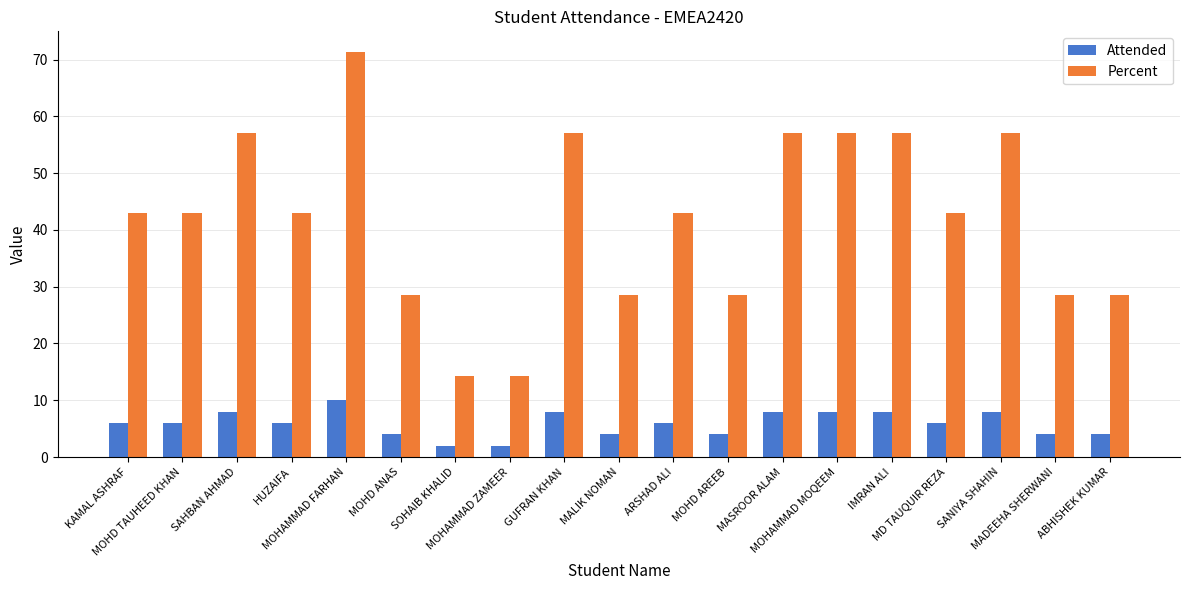

List the series in order of their peak value, highest first.

Percent, Attended